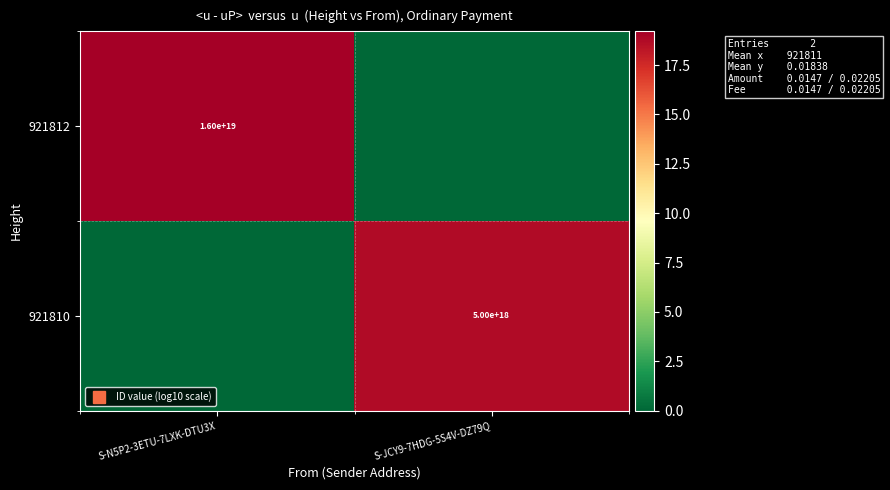

What is the average value of the 921810 series?

9.3